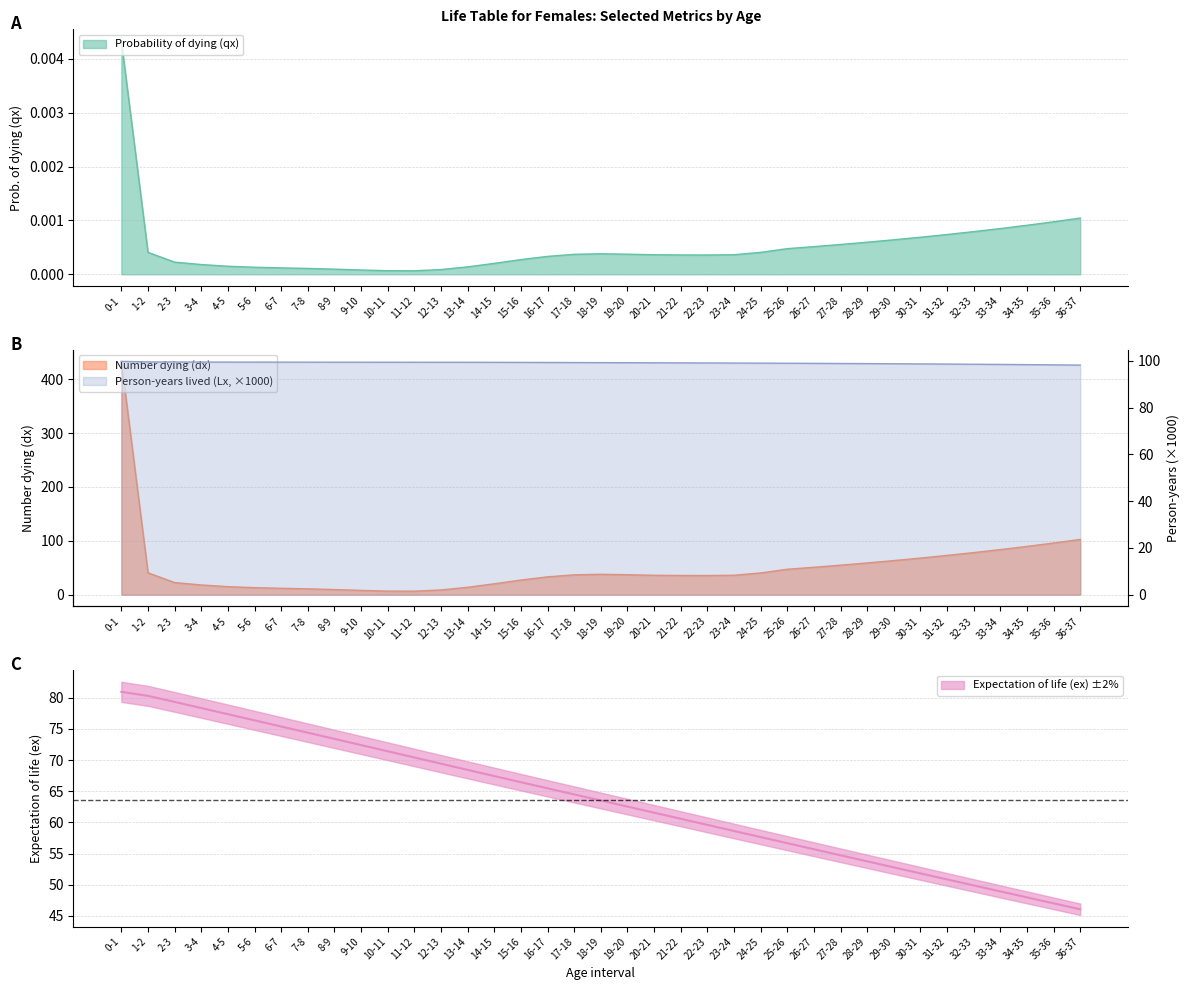

True or false: Probability of dying (qx) has more than 1 points higher than both neighbors.

False